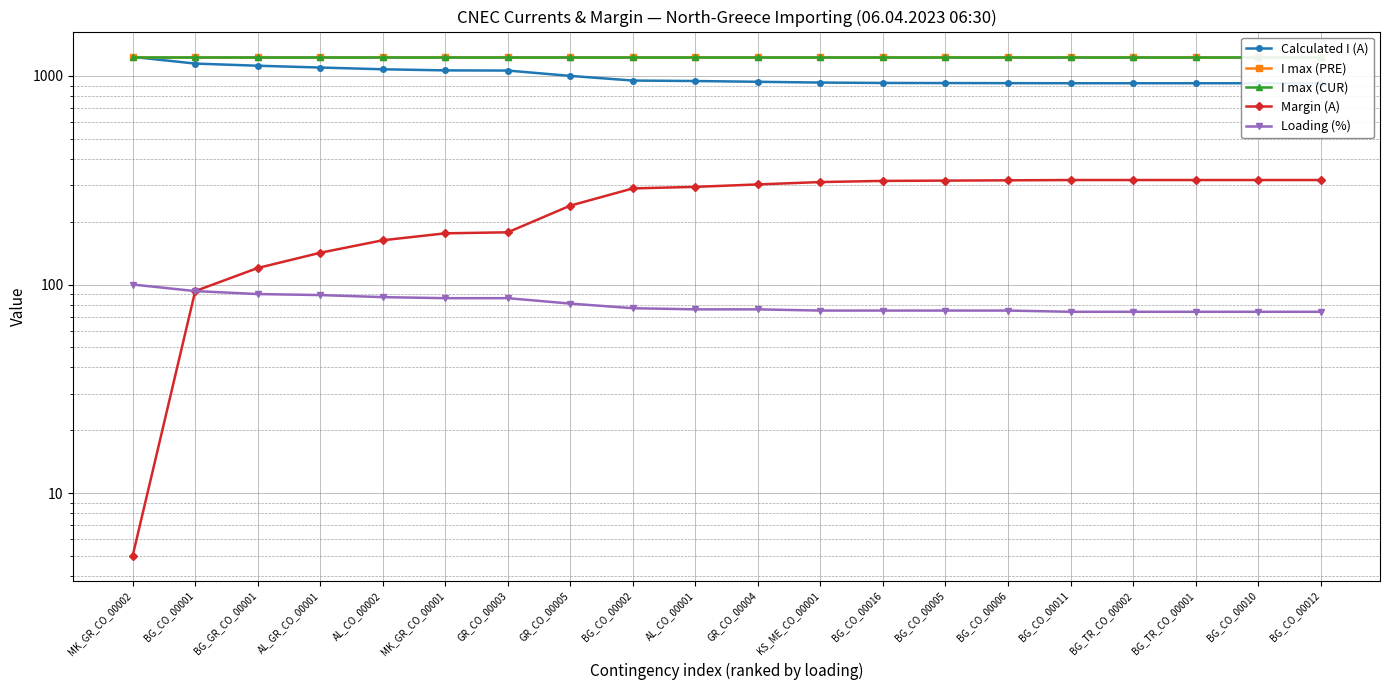

Which series has the largest total across all categories?

I max (PRE)